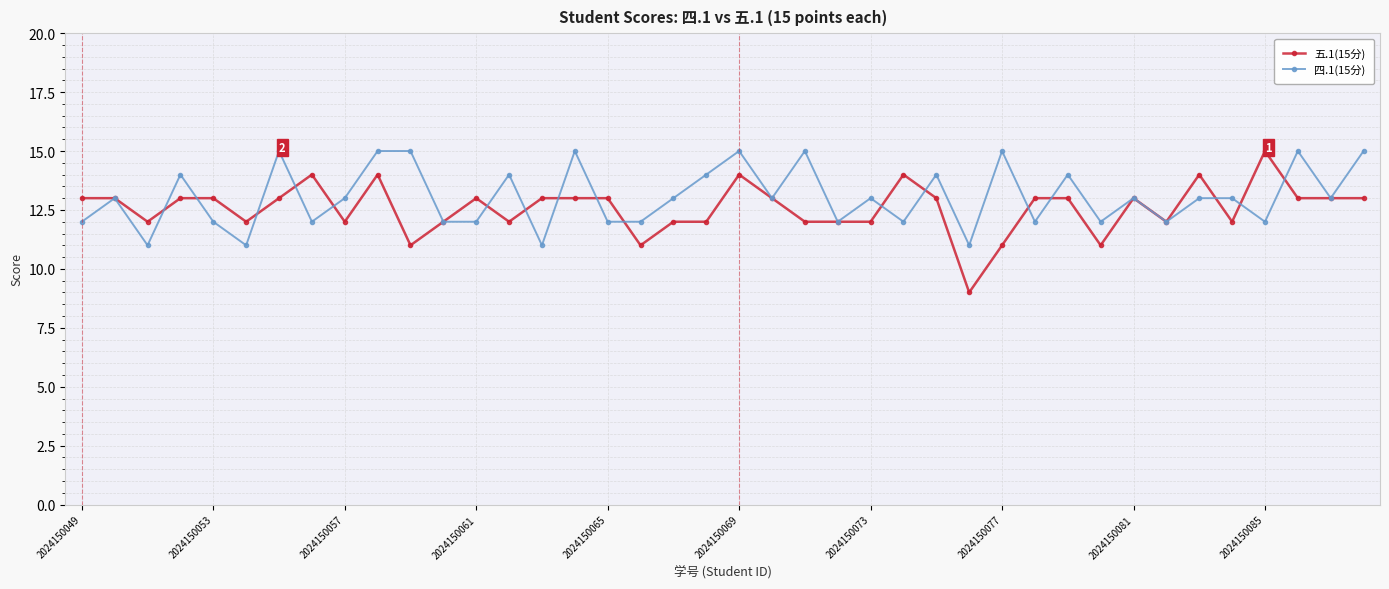

True or false: 五.1(15分) and 四.1(15分) cross at least once.

True